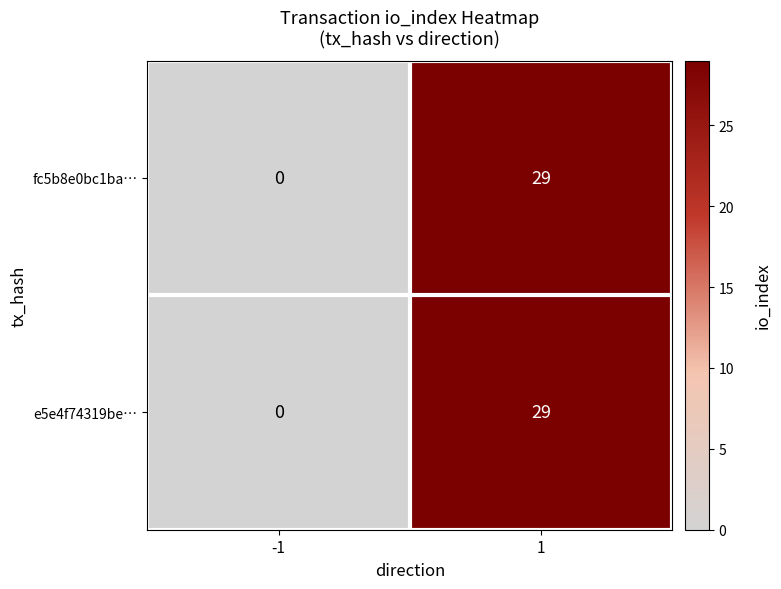

List the labels in order of e5e4f74319be… value, largest first.

1, -1